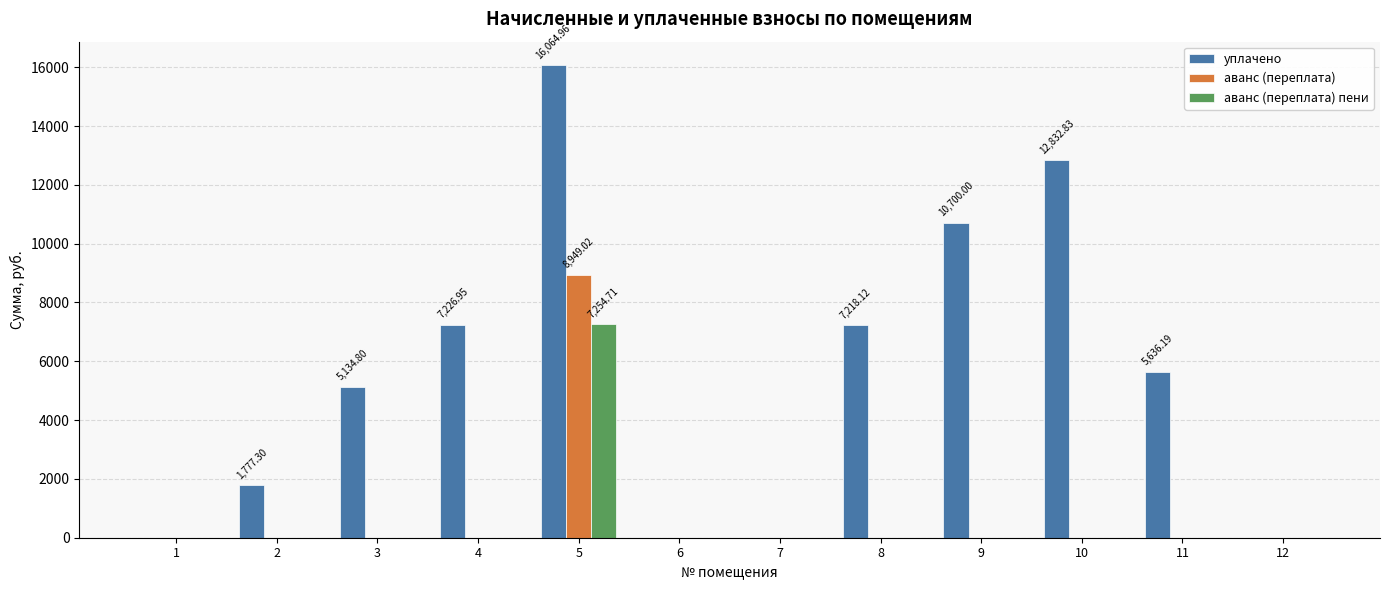

True or false: аванс (переплата) пени has a value of 3075.4 at 11.

False